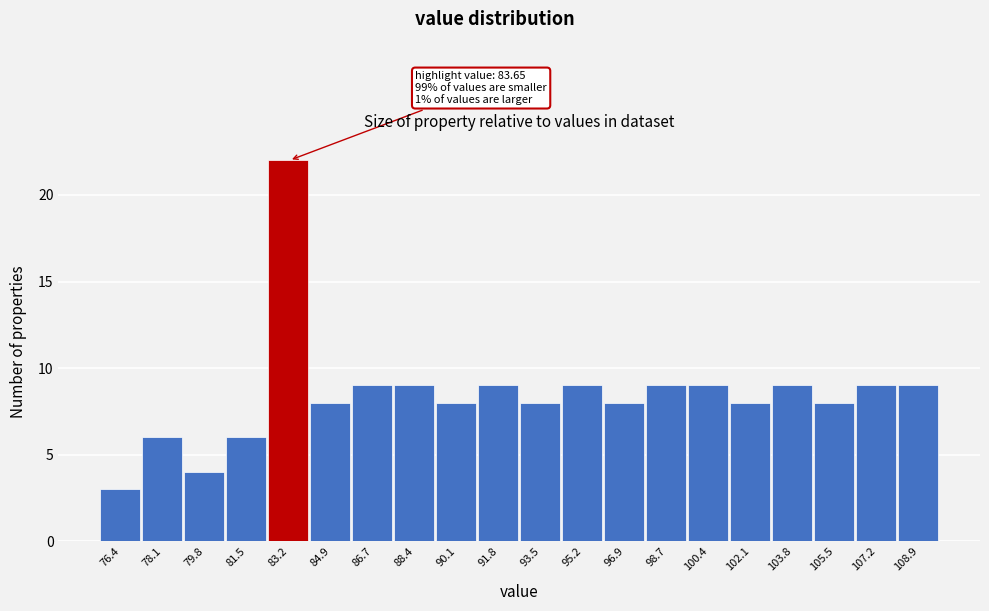

Which range on the x-axis has the tallest bar?

82.4 to 84.0